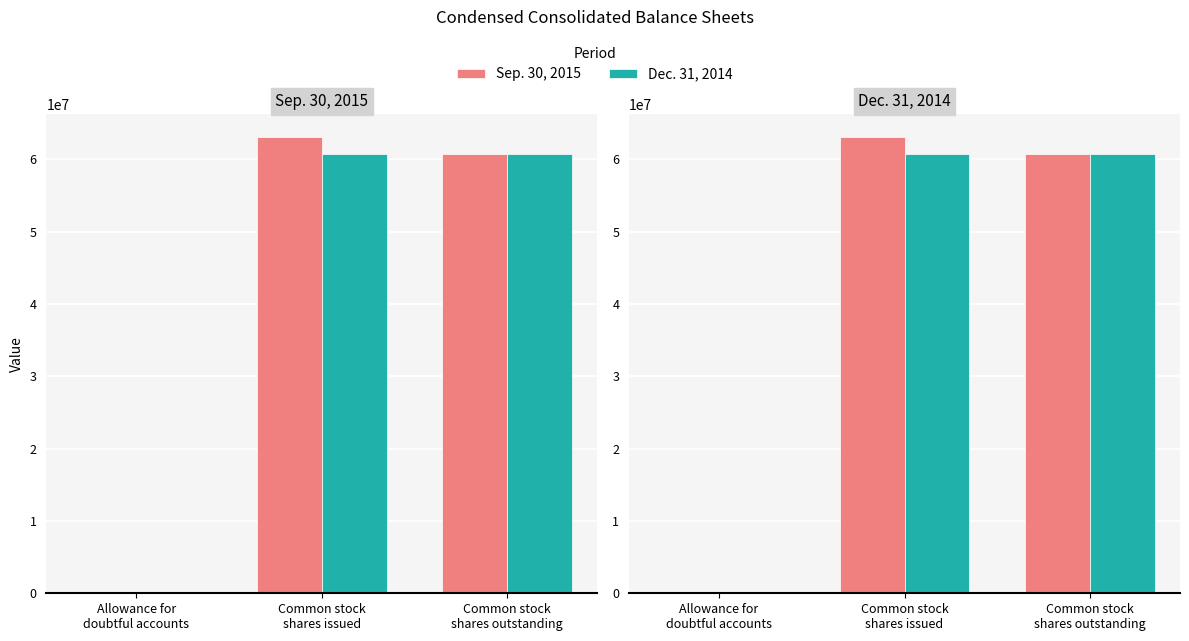

Does the chart contain stacked bars?

No